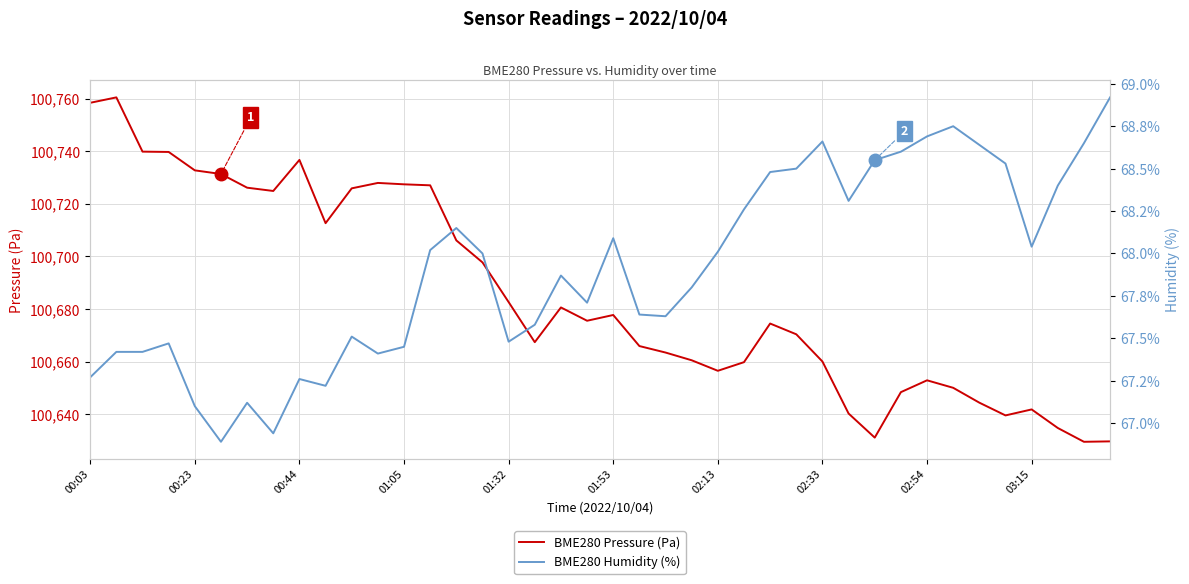

In BME280 Humidity (%), how many points are lower than both neighbors (excluding endpoints)?

9